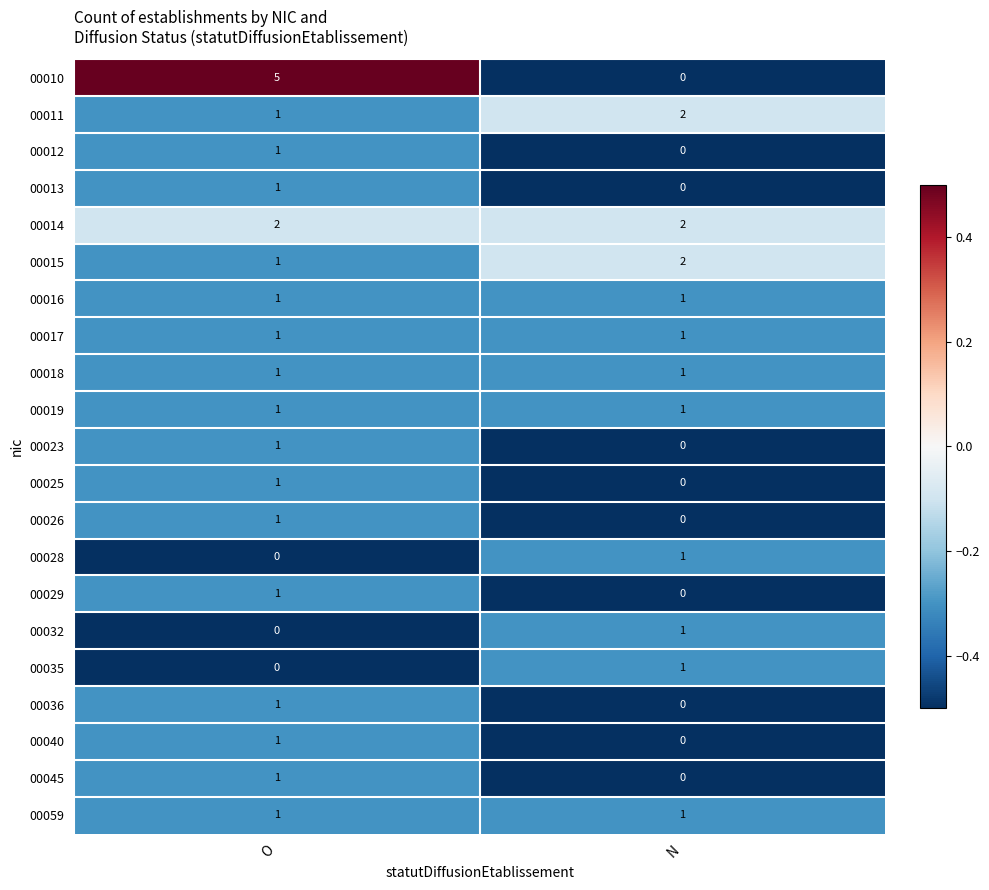

What is the total value across all series at N?

14